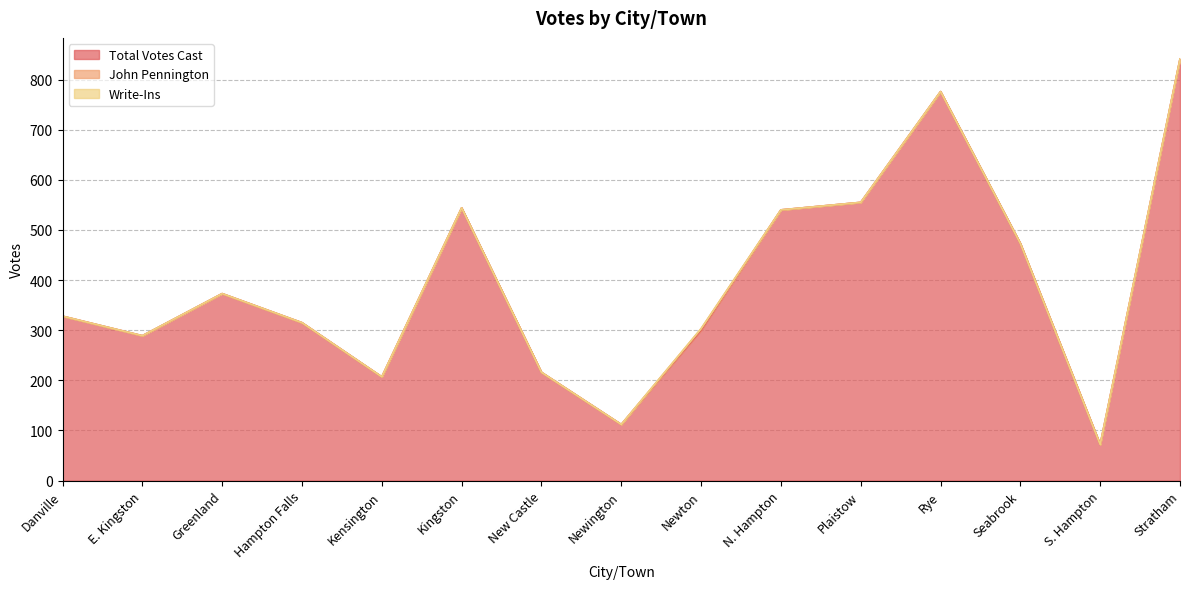

What is the average value of the Total Votes Cast series?

396